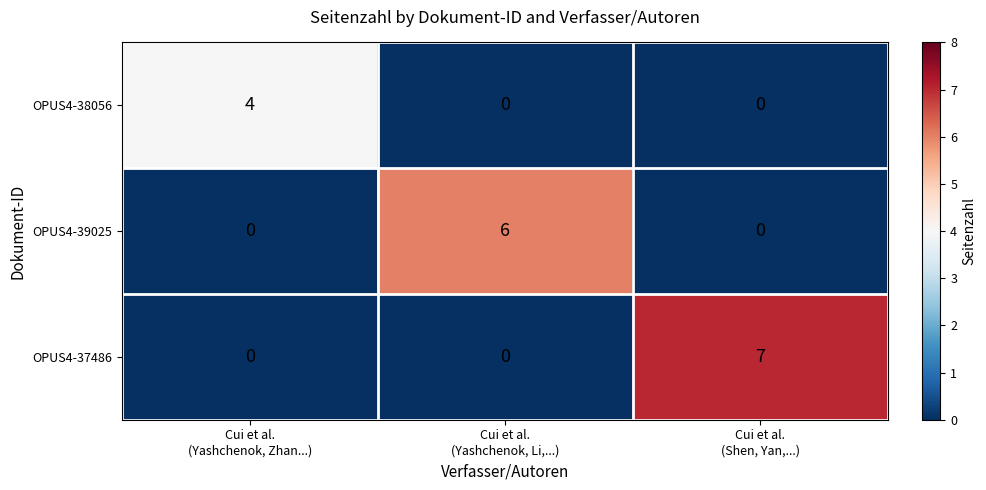

Reading right to left, extract all data points from this chart.

OPUS4-38056: 0	0	4
OPUS4-39025: 0	6	0
OPUS4-37486: 7	0	0